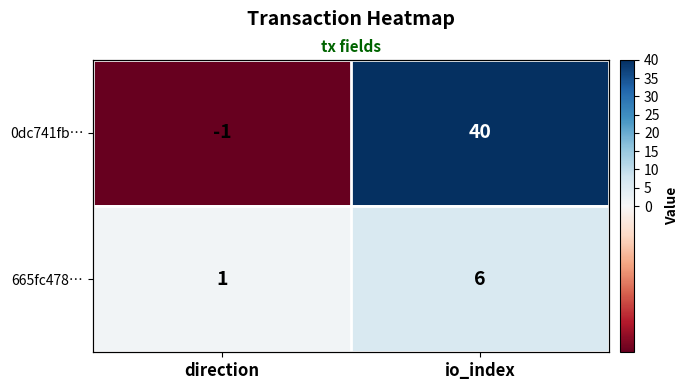

Count the 0dc741fb… values in the range -1 to 40.

2